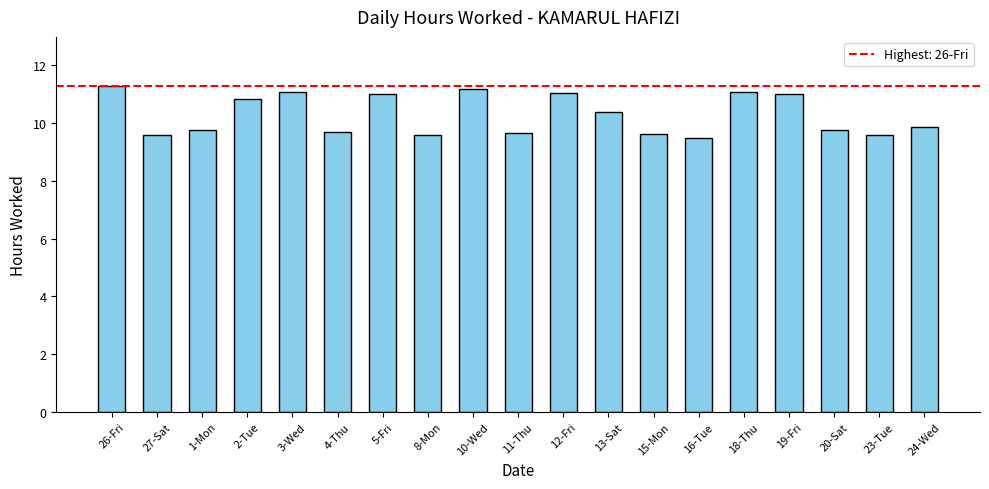

Which has a higher value, 15-Mon or 13-Sat?

13-Sat